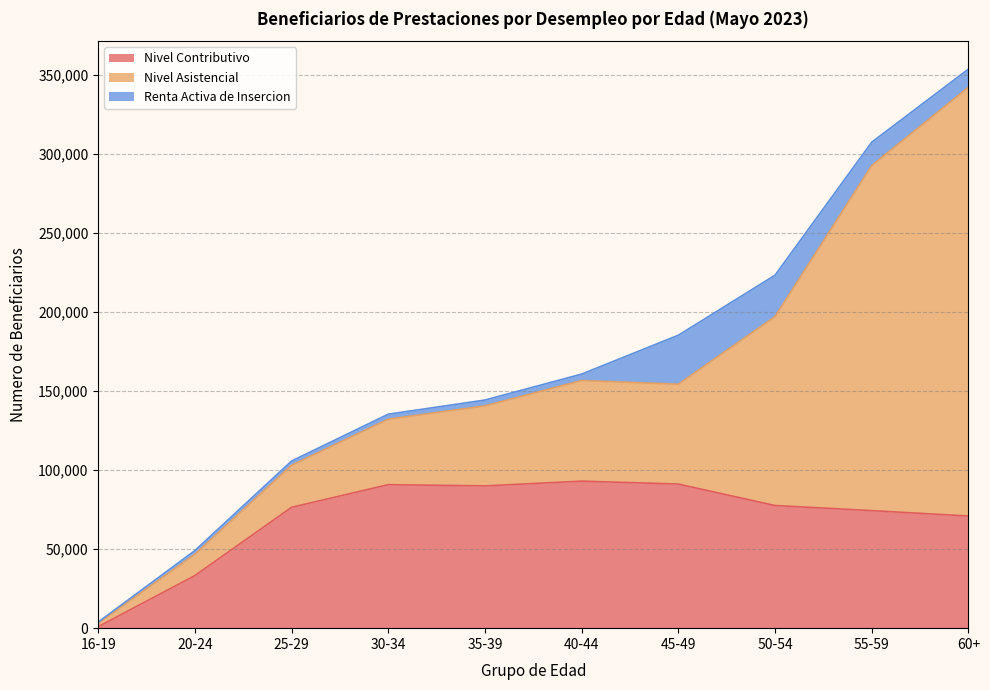

Rank the categories by Nivel Contributivo value from lowest to highest.

16-19, 20-24, 60+, 55-59, 25-29, 50-54, 35-39, 30-34, 45-49, 40-44